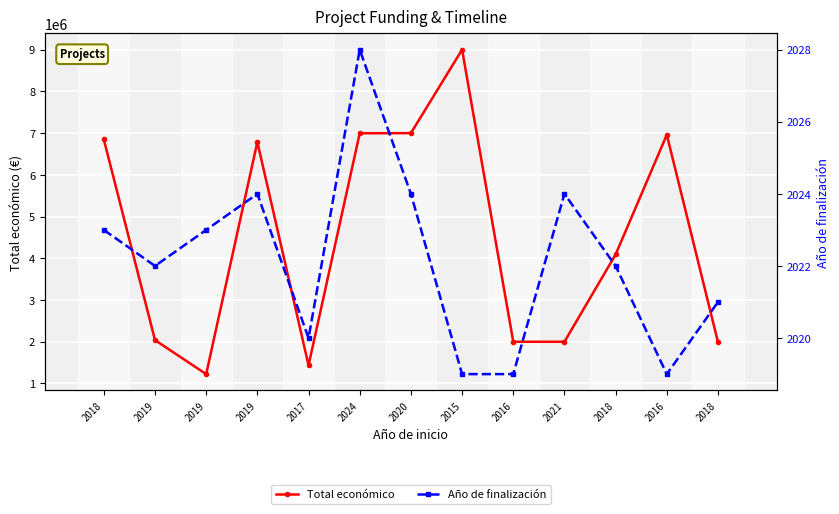

Rank the series at 2018 from highest to lowest value.

Total económico, Año de finalización